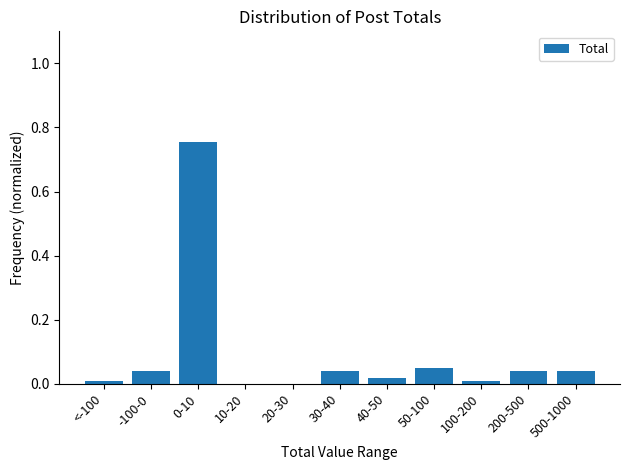

What is the sum of all values?

1.0